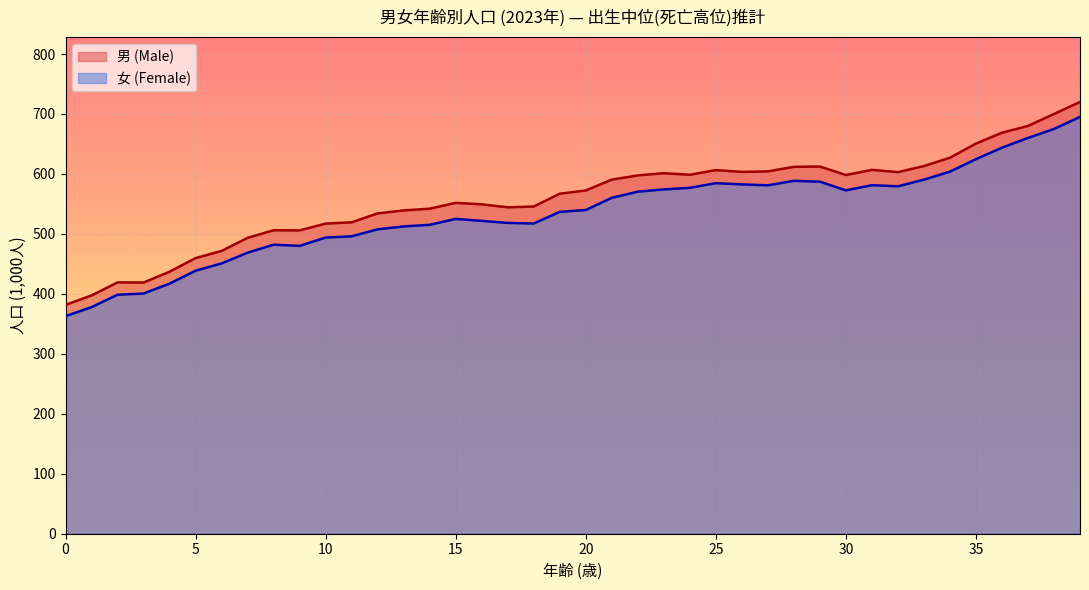

How many data points in 女 (Female) are above 539?

20